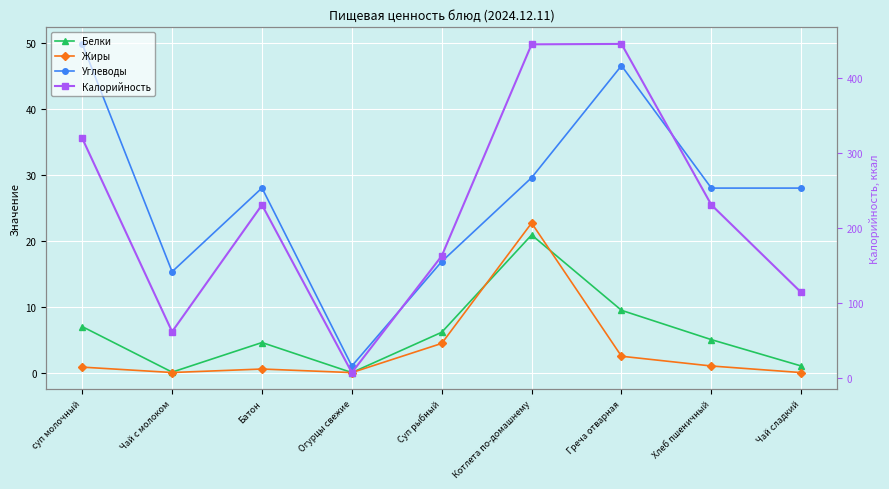

Which series has the largest total across all categories?

Калорийность